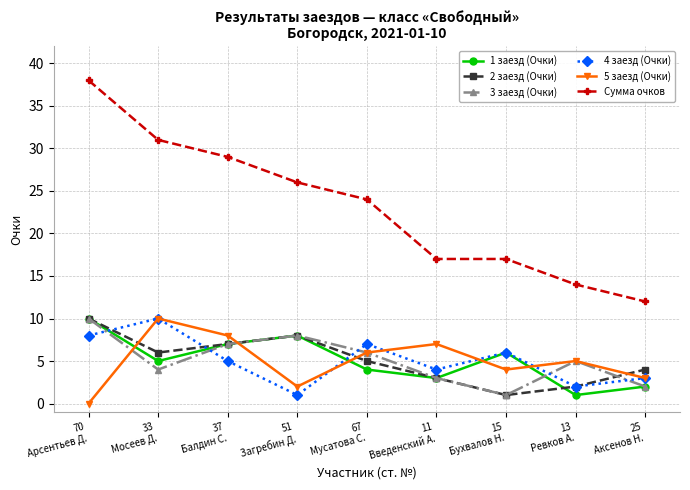

At which label is 4 заезд (Очки) closest to 5?

37
Балдин С.